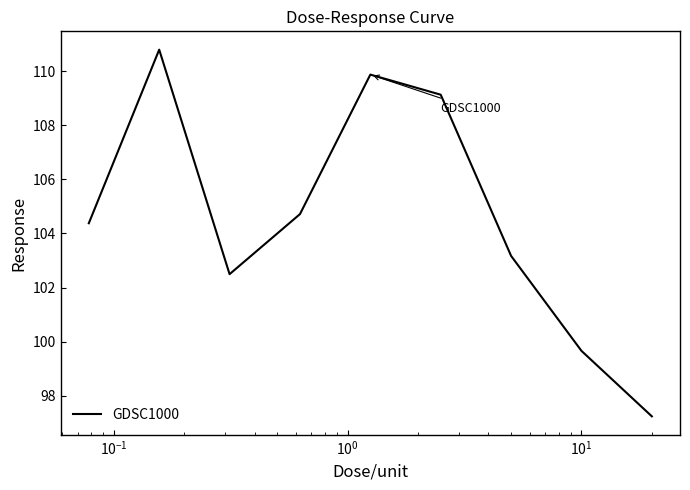

What is the smallest value displayed?

97.2